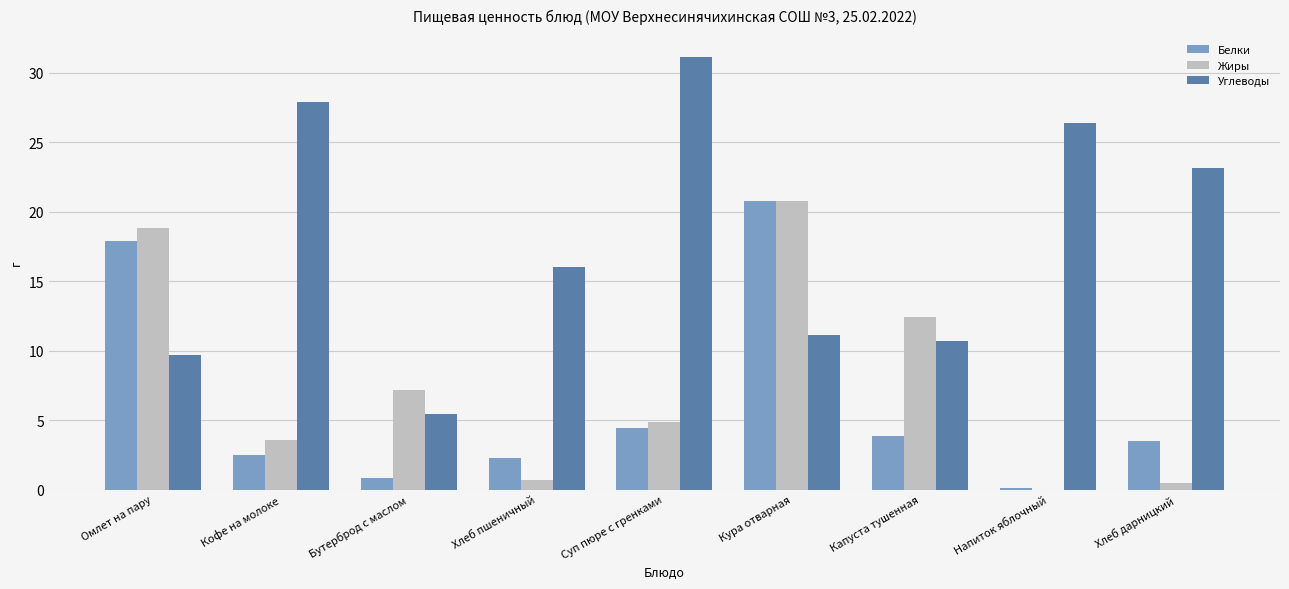

What are all the series names shown in the legend?

Белки, Жиры, Углеводы